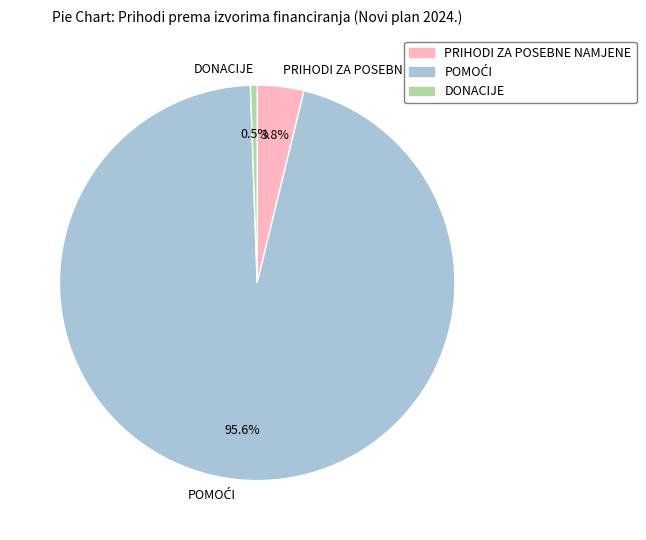

Is PRIHODI ZA POSEBNE NAMJENE the majority of the pie?

No